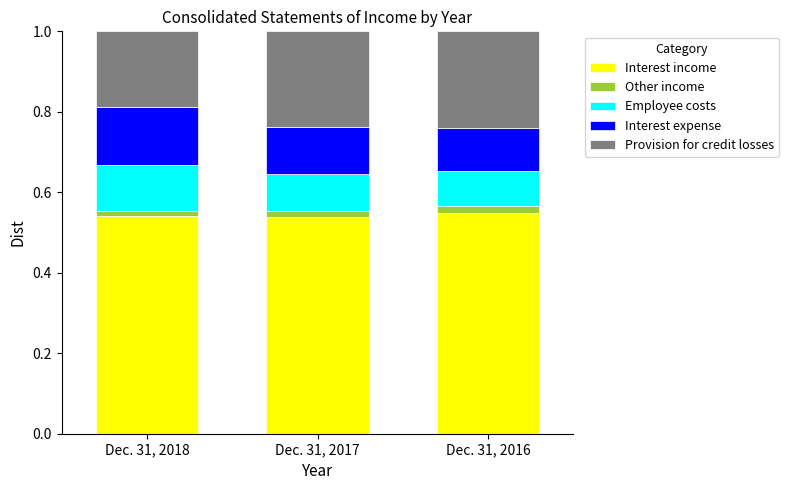

The value of Interest income at Dec. 31, 2018 is 0.7. True or false?

False